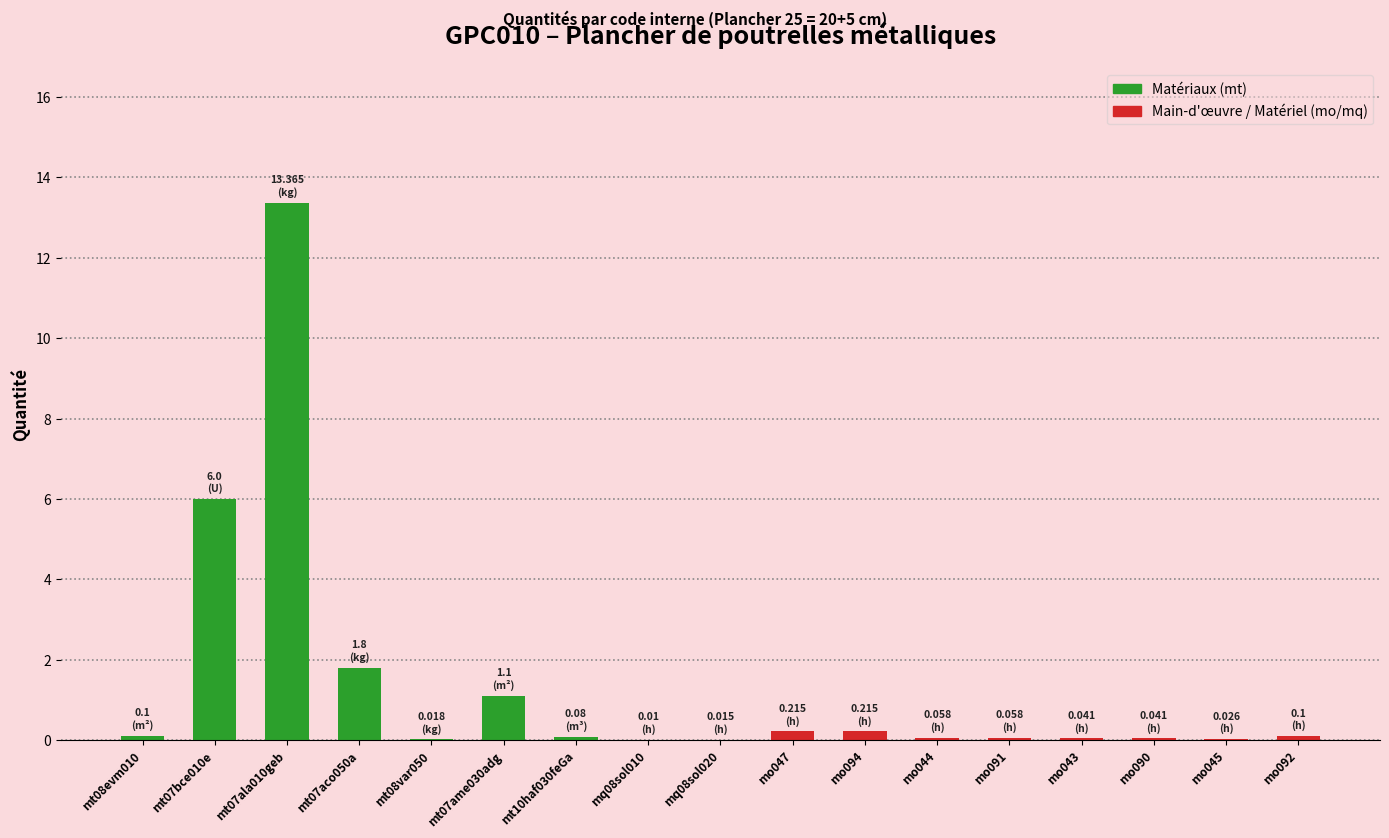

Read the value at mt07ala010geb.

13.4